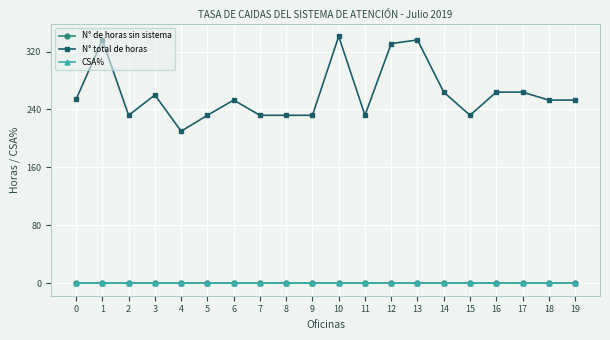

Reading left to right, transcribe all the data shown in this chart.

N° de horas sin sistema: 0=0	1=0	2=0	3=0	4=0	5=0	6=0	7=0	8=0	9=0	10=0	11=0	12=0	13=0	14=0	15=0	16=0	17=0	18=0	19=0
N° total de horas: 0=254	1=336	2=232	3=260	4=210	5=232	6=253	7=232	8=232	9=232	10=341	11=232	12=331	13=336	14=264	15=232	16=264	17=264	18=253	19=253
CSA%: 0=0	1=0	2=0	3=0	4=0	5=0	6=0	7=0	8=0	9=0	10=0	11=0	12=0	13=0	14=0	15=0	16=0	17=0	18=0	19=0